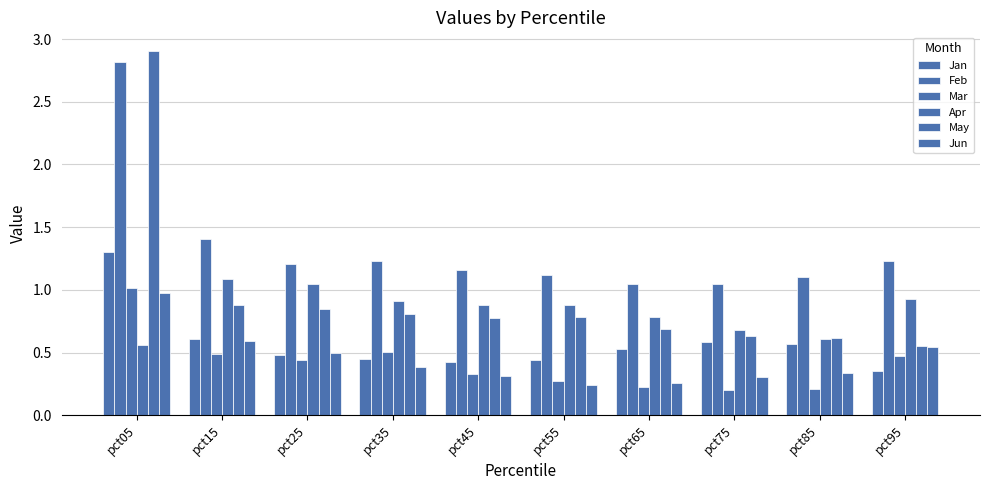

How many bars are there in each group?

6